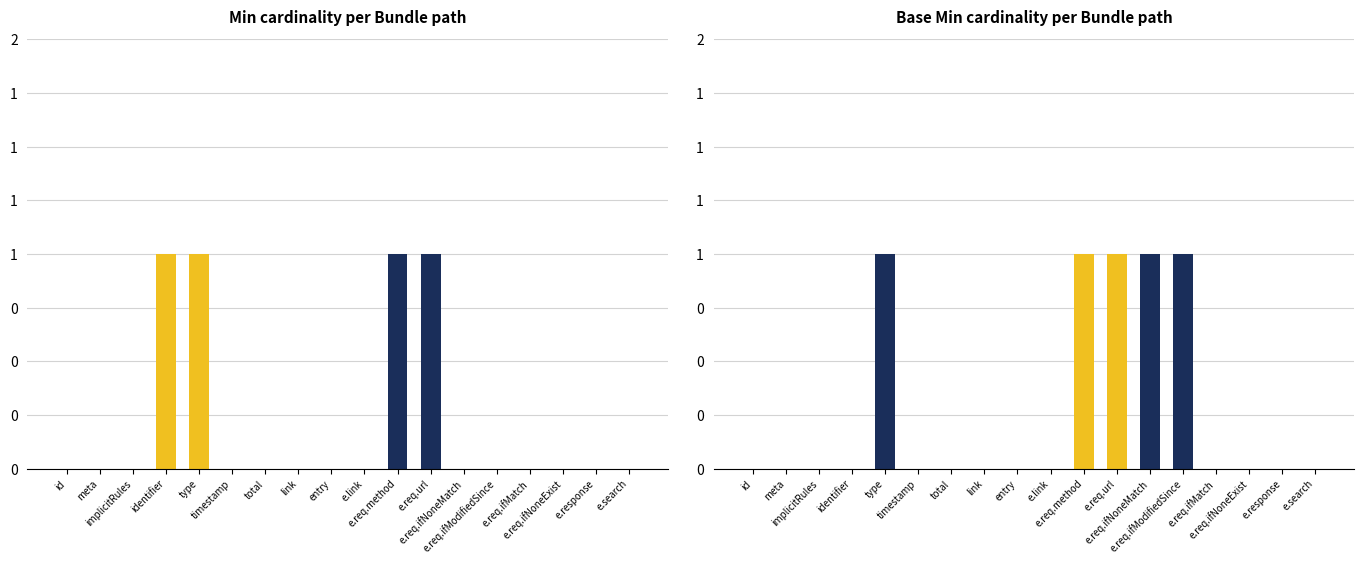

What position from the left is total?

7